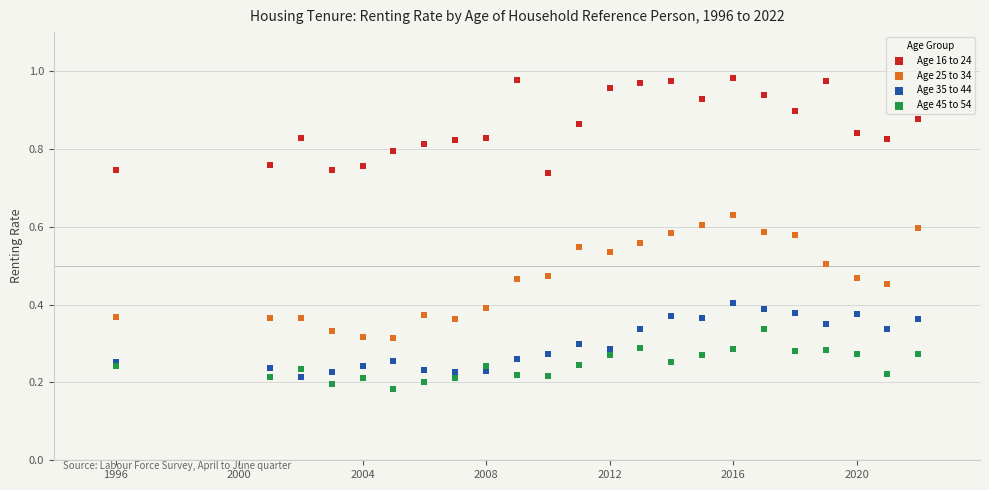

Which series has the widest spread of Y values?

Age 25 to 34